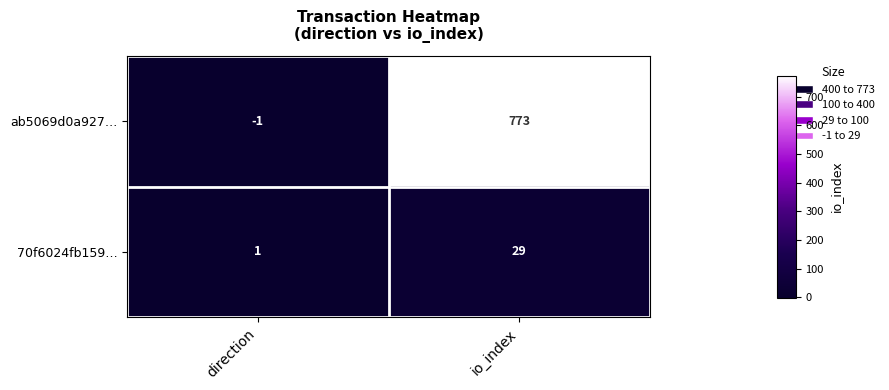

Reading left to right, list all the values displayed in this chart.

ab5069d0a927…: -1	773
70f6024fb159…: 1	29